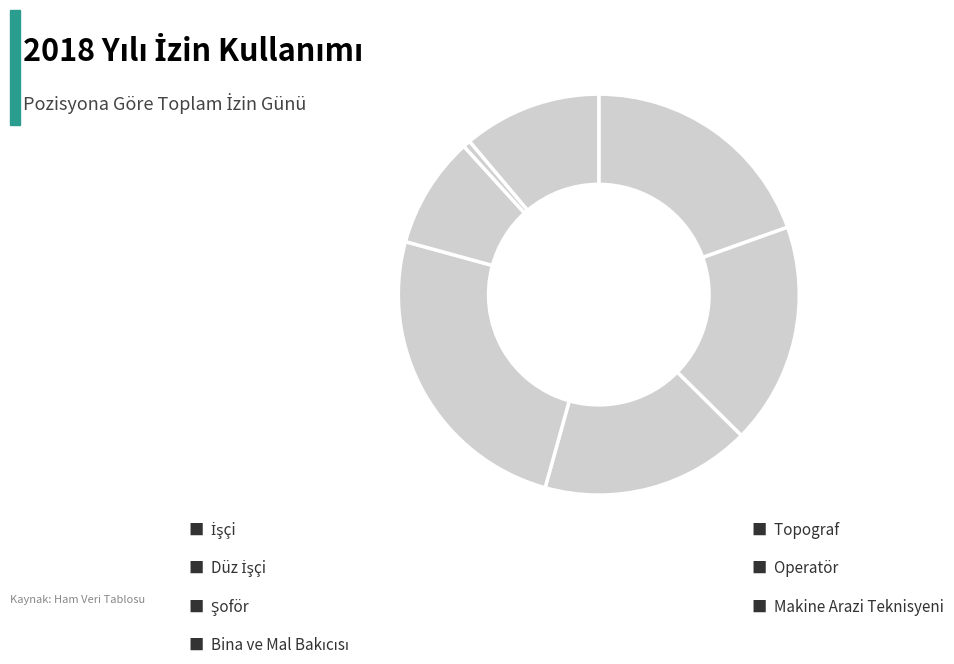

How many slices are in this pie chart?

7